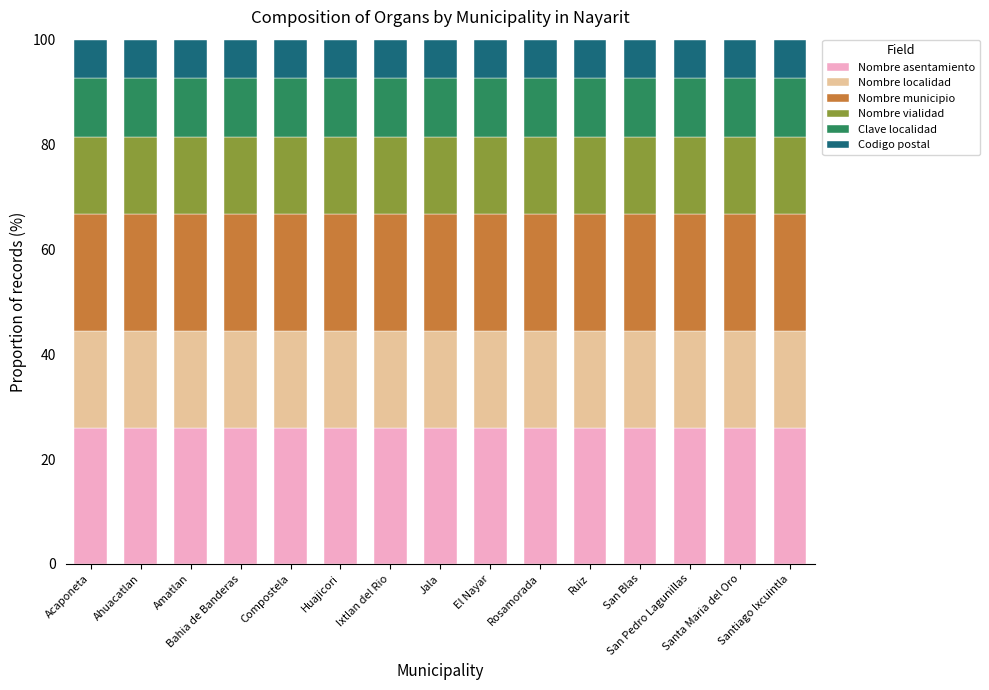

What is the lowest value of the Nombre asentamiento series?

25.9